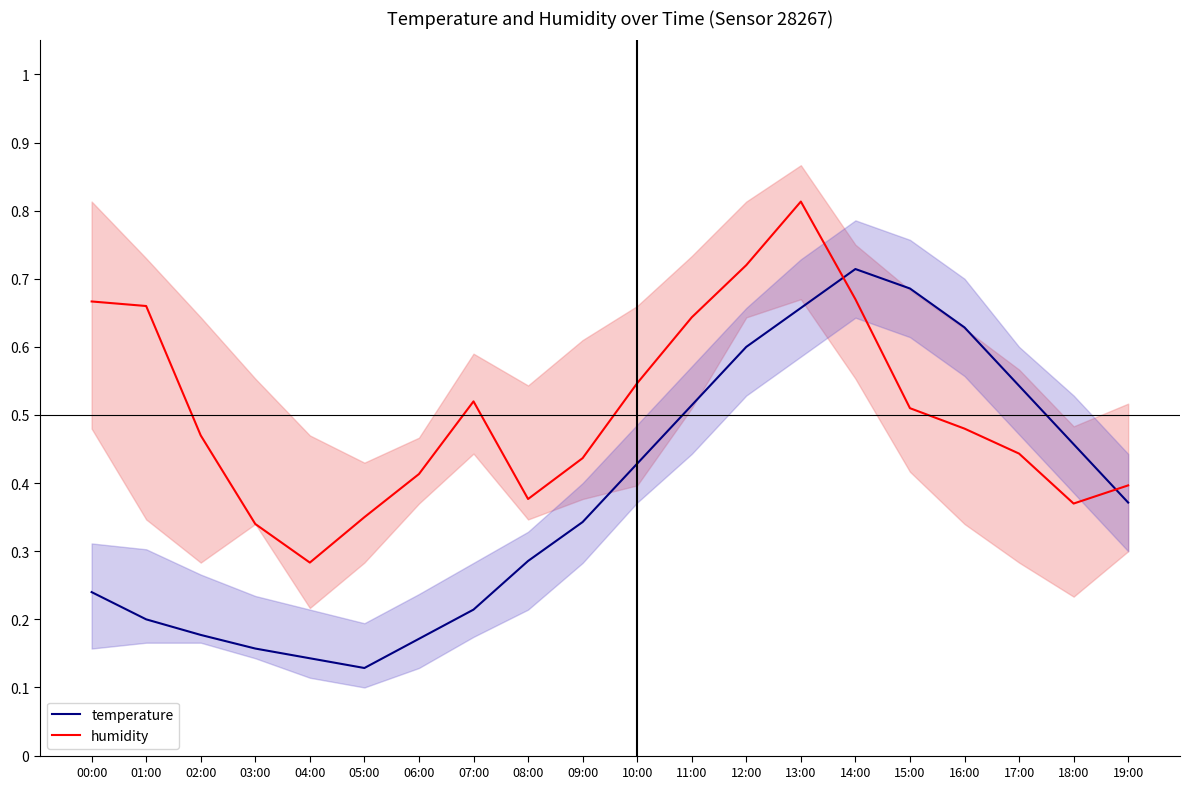

How many lines are shown in the chart?

2